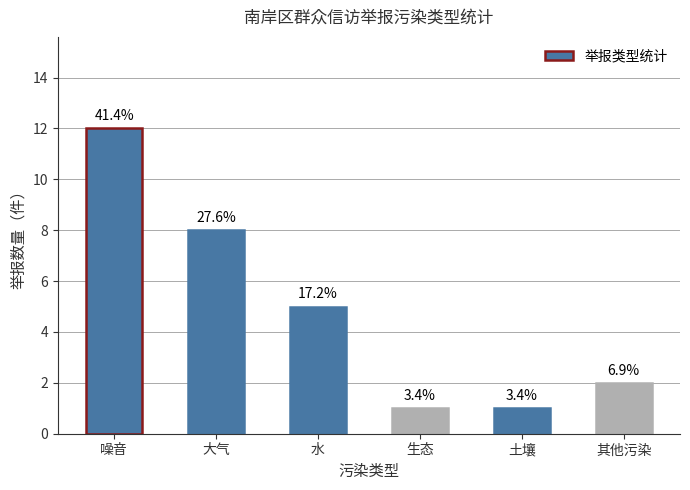

How many bars are there in total?

6